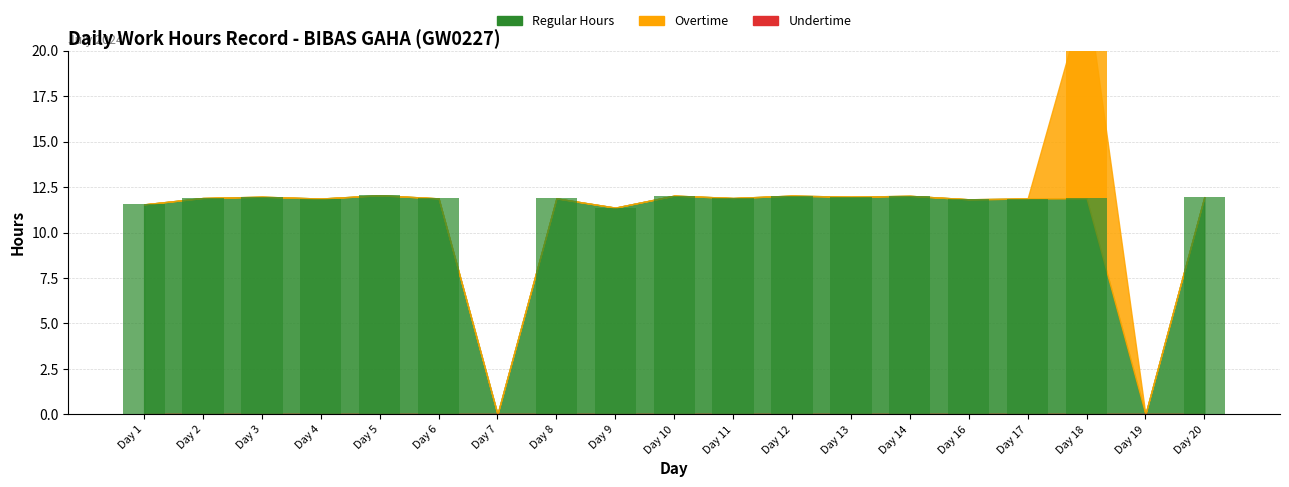

Between Day 16 and Day 18, which series saw the biggest shift?

Overtime